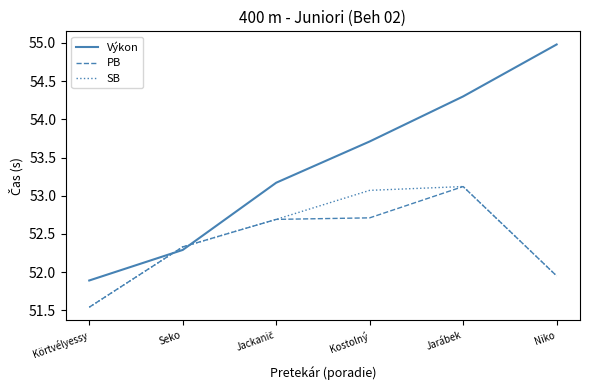

How many categories are shown in the chart?

6